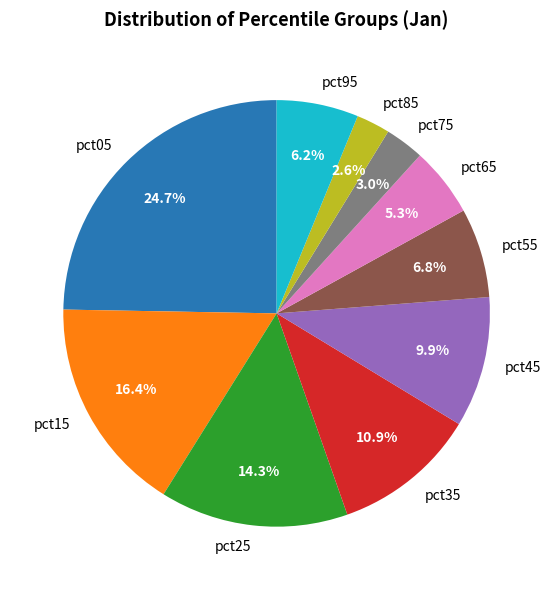

Which slice is the largest?

pct05